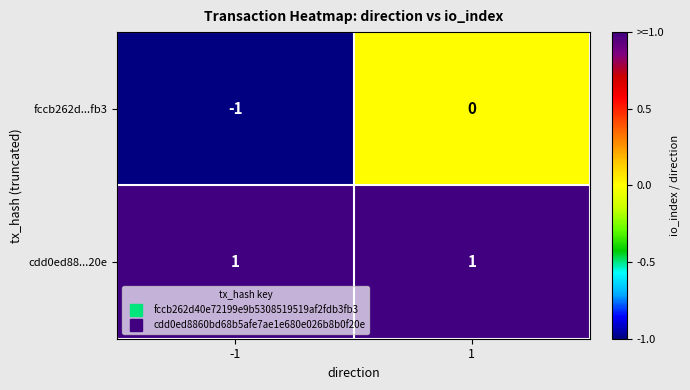

Which series has the largest total across all categories?

cdd0ed88...20e